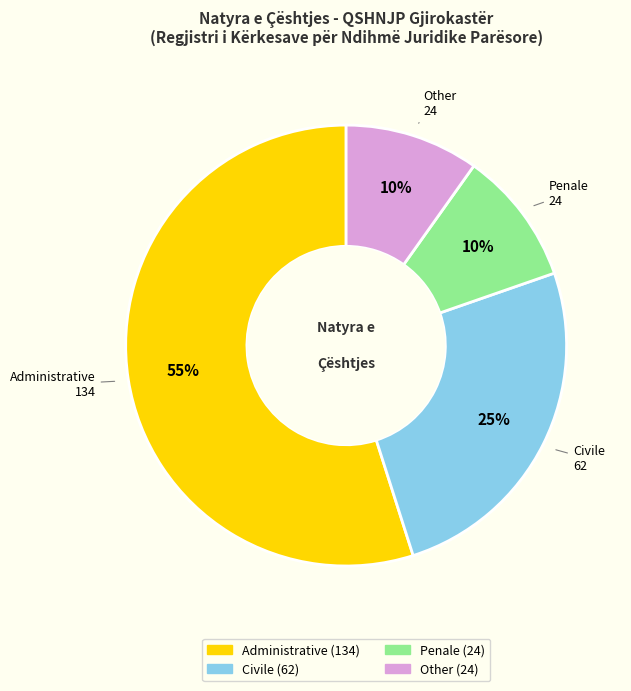

Do Other and Administrative together represent more than half of the pie?

Yes